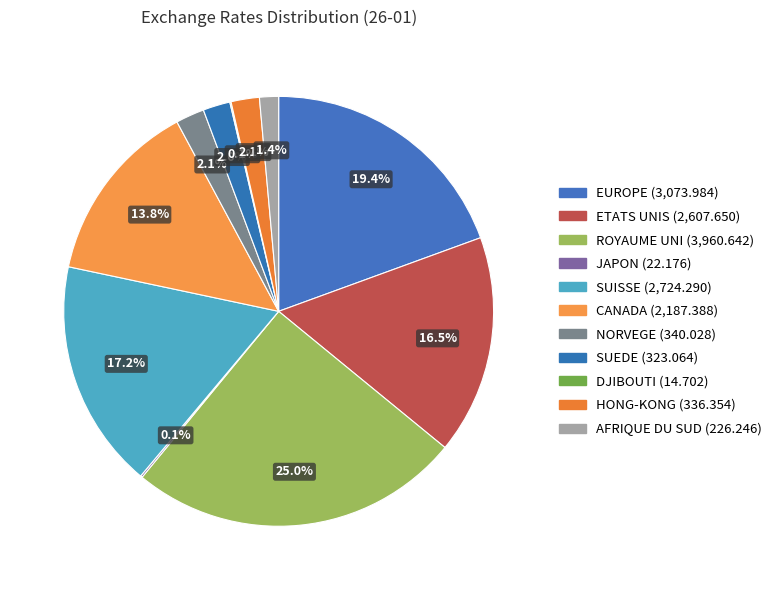

To the nearest percent, what portion does AFRIQUE DU SUD represent?

1%